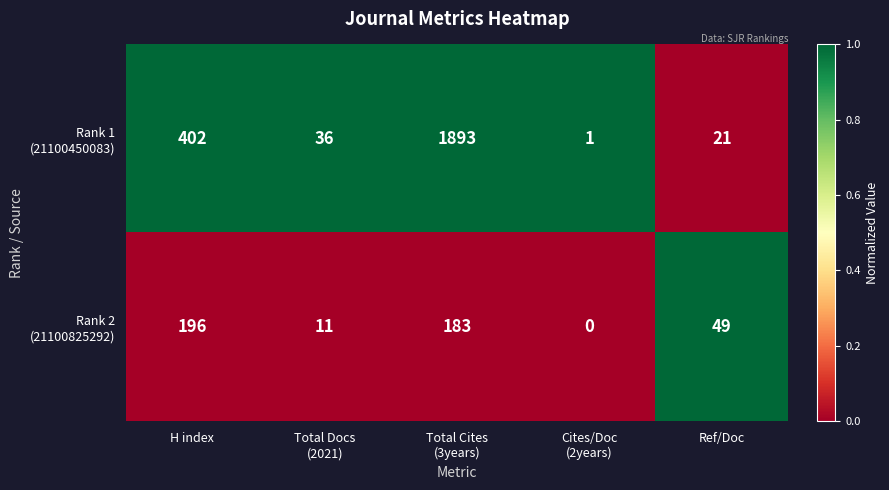

What is the total value across all series at Ref/Doc?

70